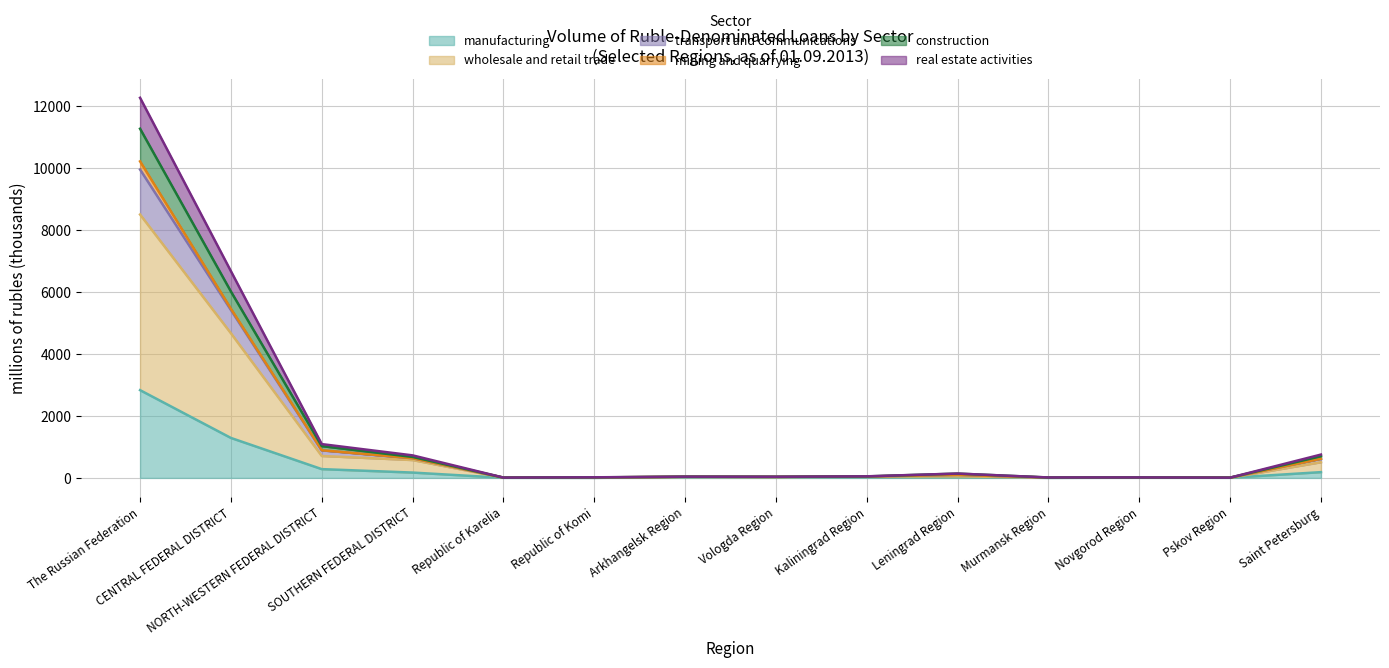

How many values in the manufacturing series exceed 21?

7